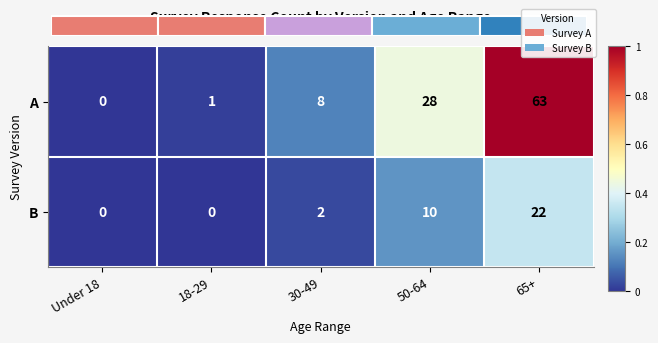

How many categories are shown in the chart?

5